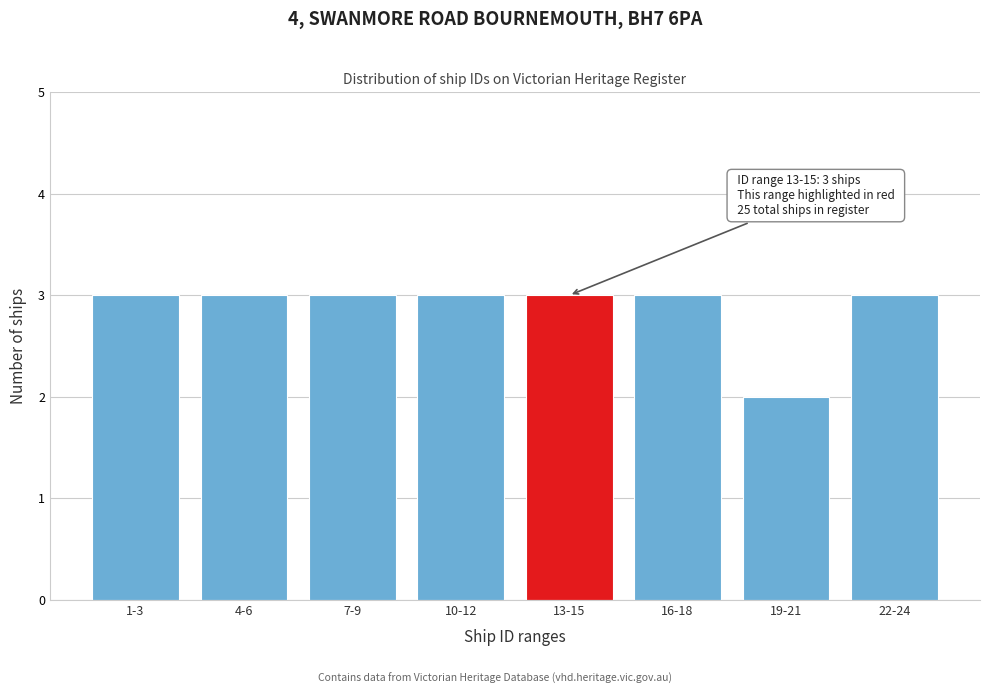

Reading right to left, list all the values displayed in this chart.

22-24=3	19-21=2	16-18=3	13-15=3	10-12=3	7-9=3	4-6=3	1-3=3